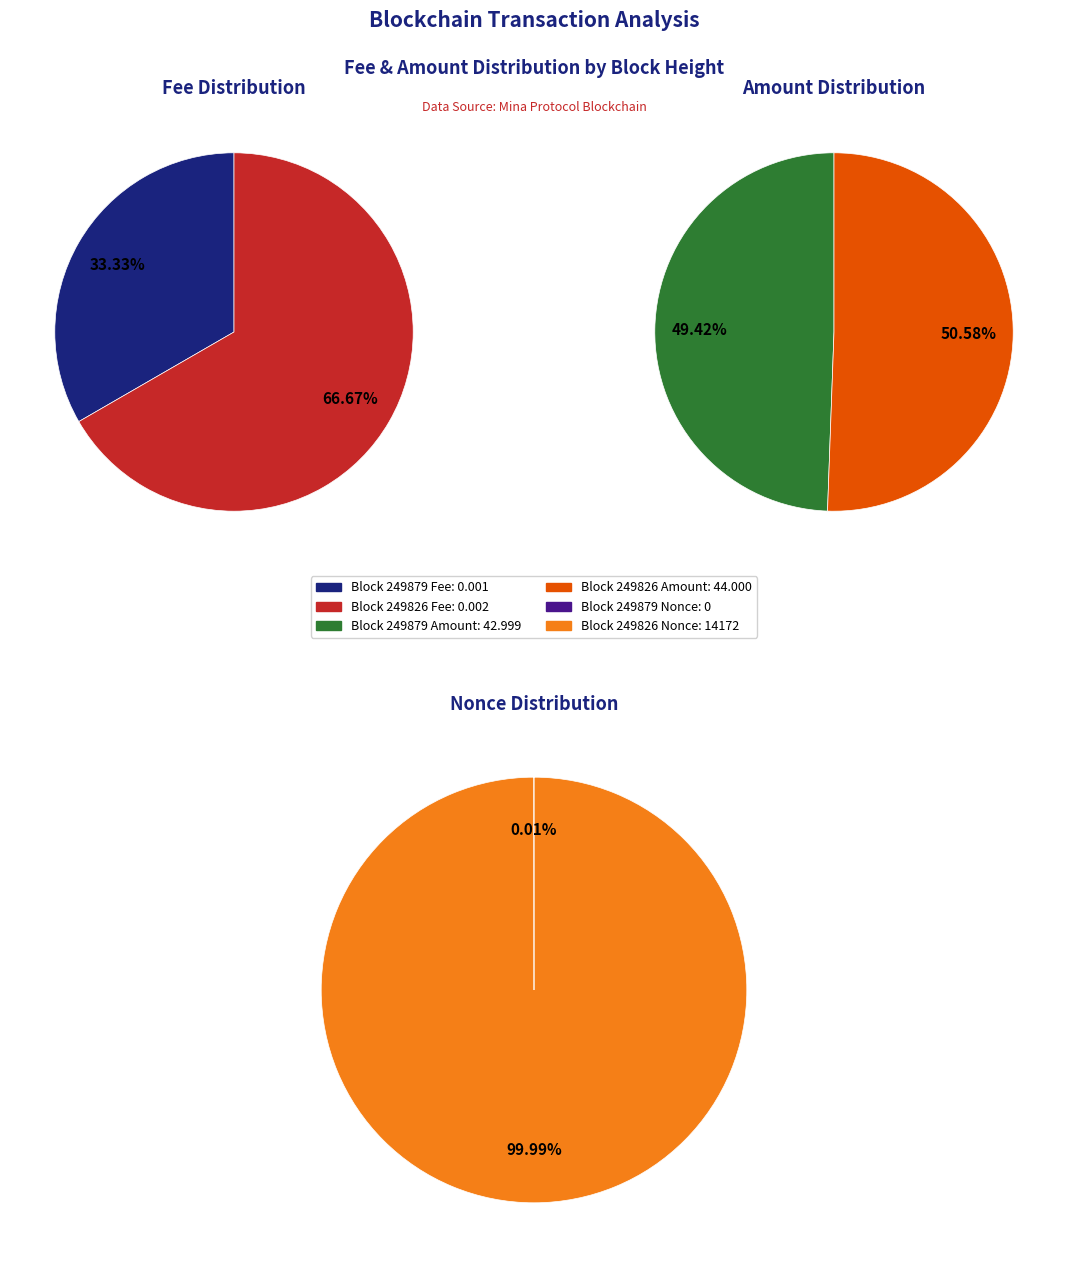

Is the sum of 249879 and 249826 greater than half?

Yes